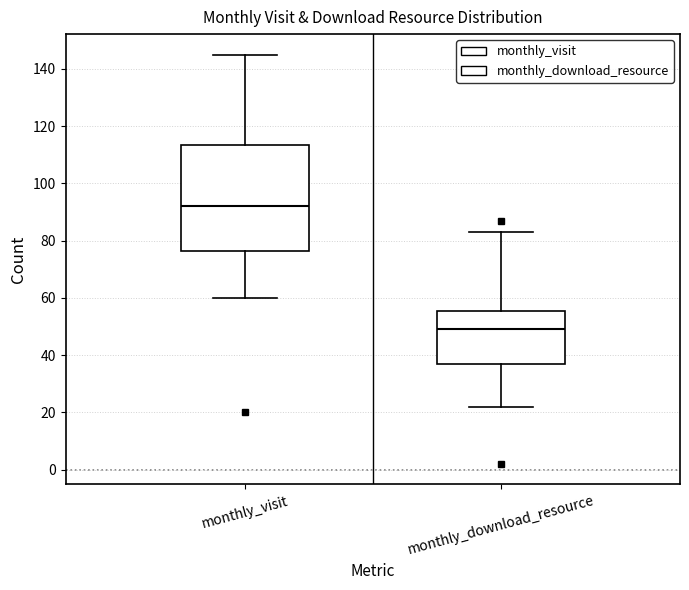

Where is the lower edge of the box for monthly_visit on the y-axis? The values are not printed on the chart, so give them approximately, as read against the axis.

76